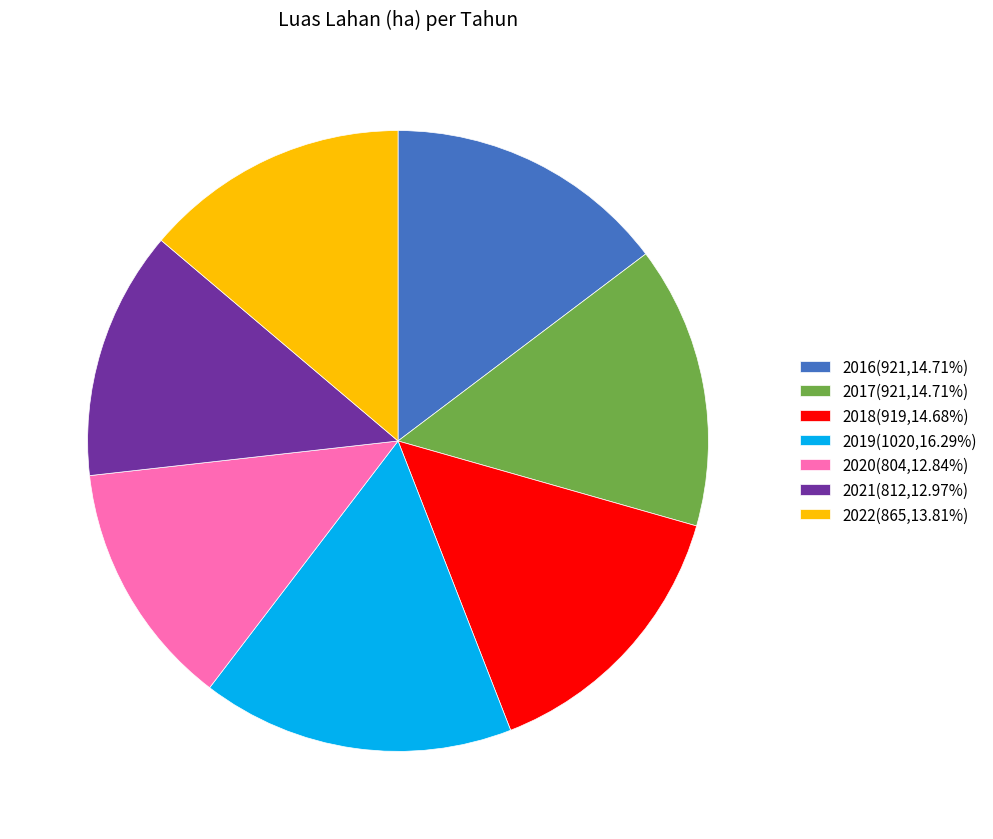

What is the ratio of the value at 2018(919,14.68%) to the value at 2021(812,12.97%)?

1.1